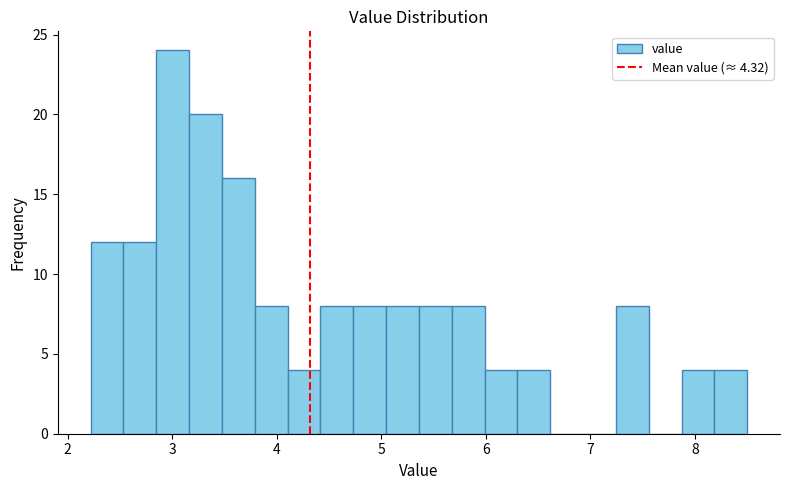

Read against the x-axis, roughly where is the centre of the tallest bar?

3.0